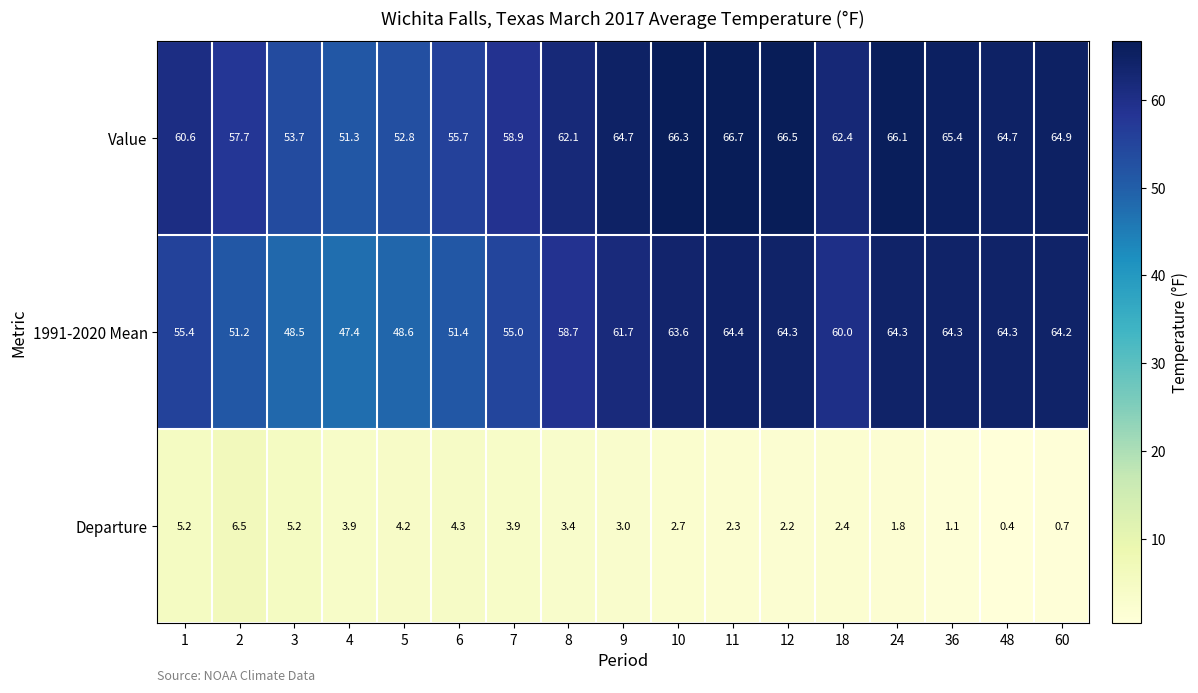

At which label is 1991-2020 Mean closest to 55?

7